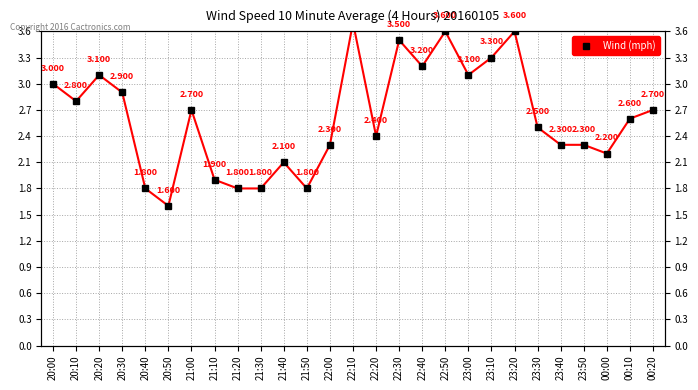

What is the average value?

2.6